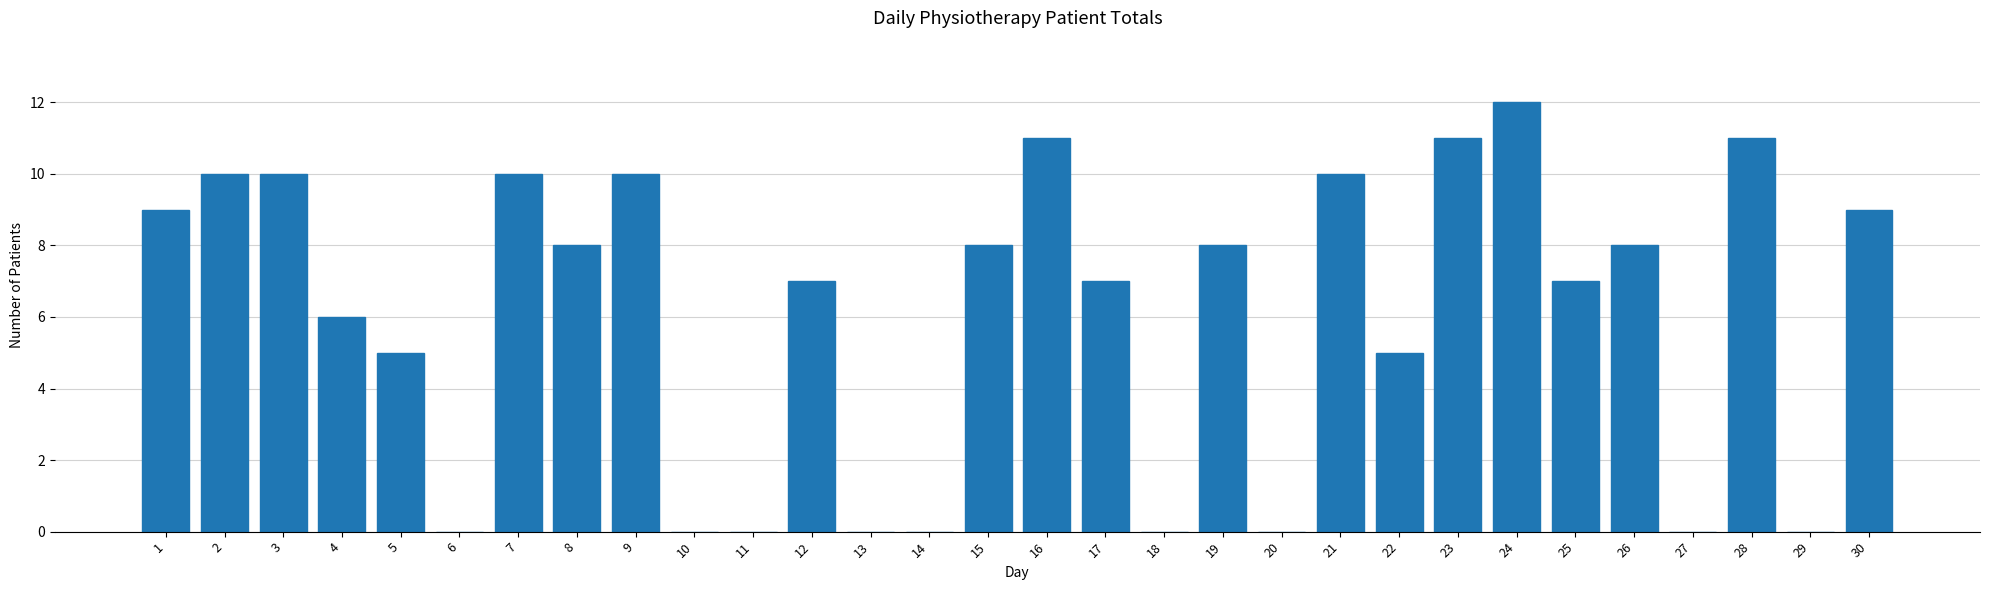

Reading right to left, extract all data points from this chart.

30=9	29=0	28=11	27=0	26=8	25=7	24=12	23=11	22=5	21=10	20=0	19=8	18=0	17=7	16=11	15=8	14=0	13=0	12=7	11=0	10=0	9=10	8=8	7=10	6=0	5=5	4=6	3=10	2=10	1=9